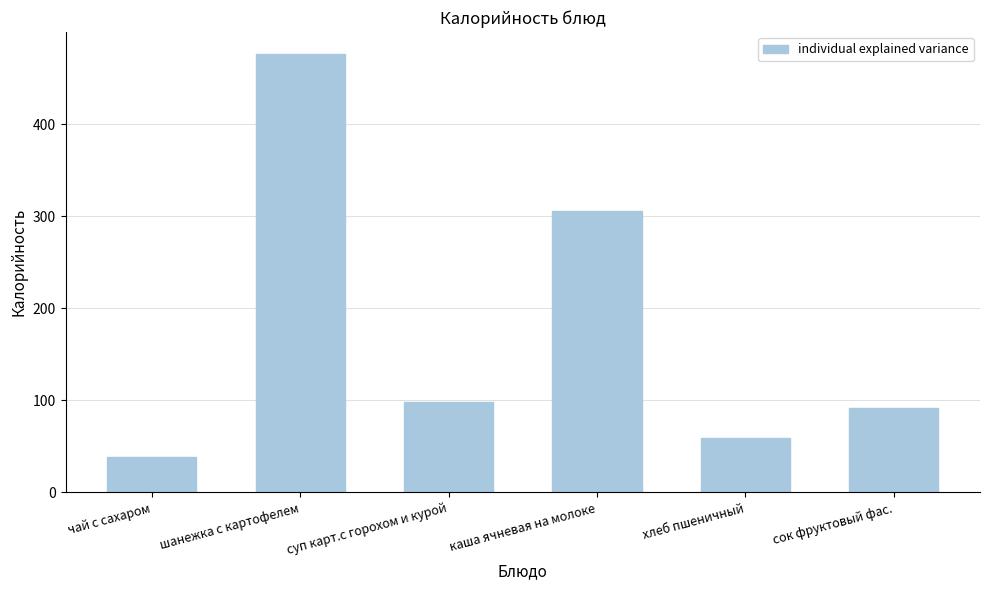

Reading left to right, what are all the values shown in this chart?

чай с сахаром=38	шанежка с картофелем=476	суп карт.с горохом и курой=98	каша ячневая на молоке=306	хлеб пшеничный=59	сок фруктовый фас.=92